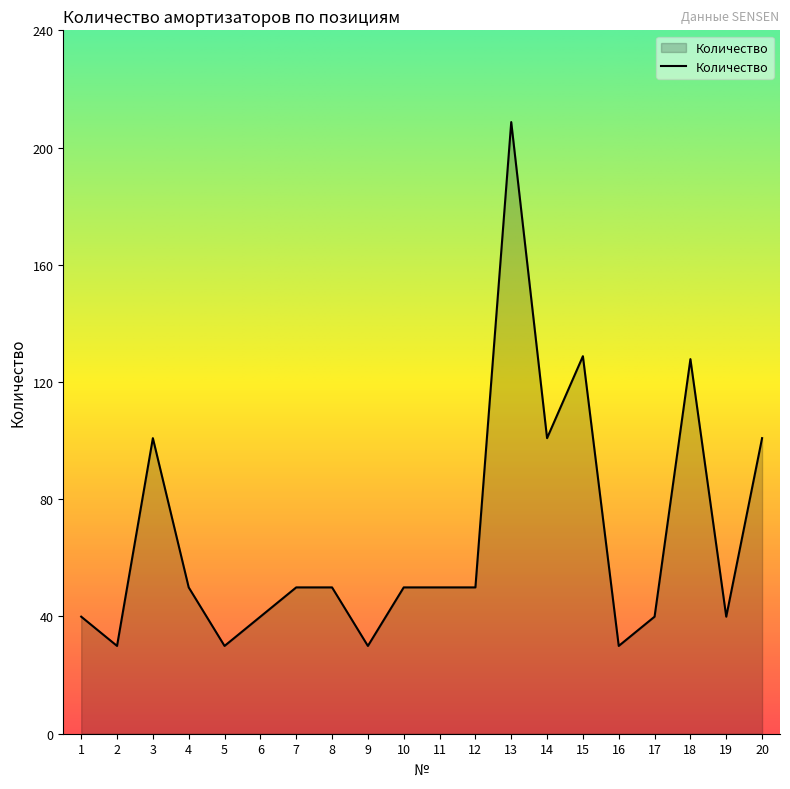

Where is the first local minimum?

2